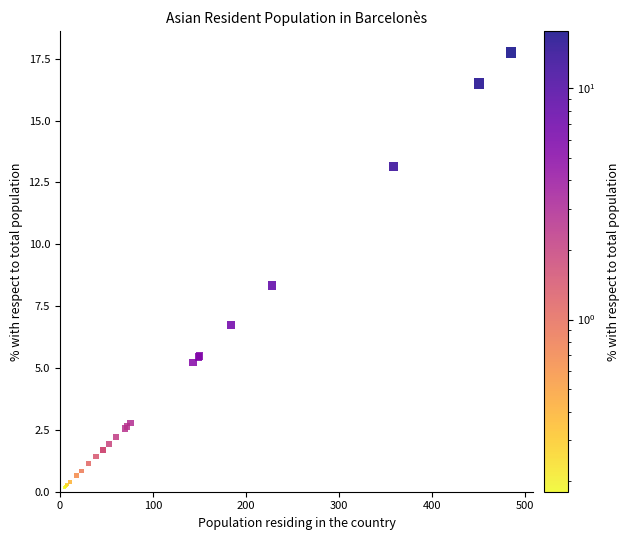

What Y value in the scatter plot is closest to 8?

8.3